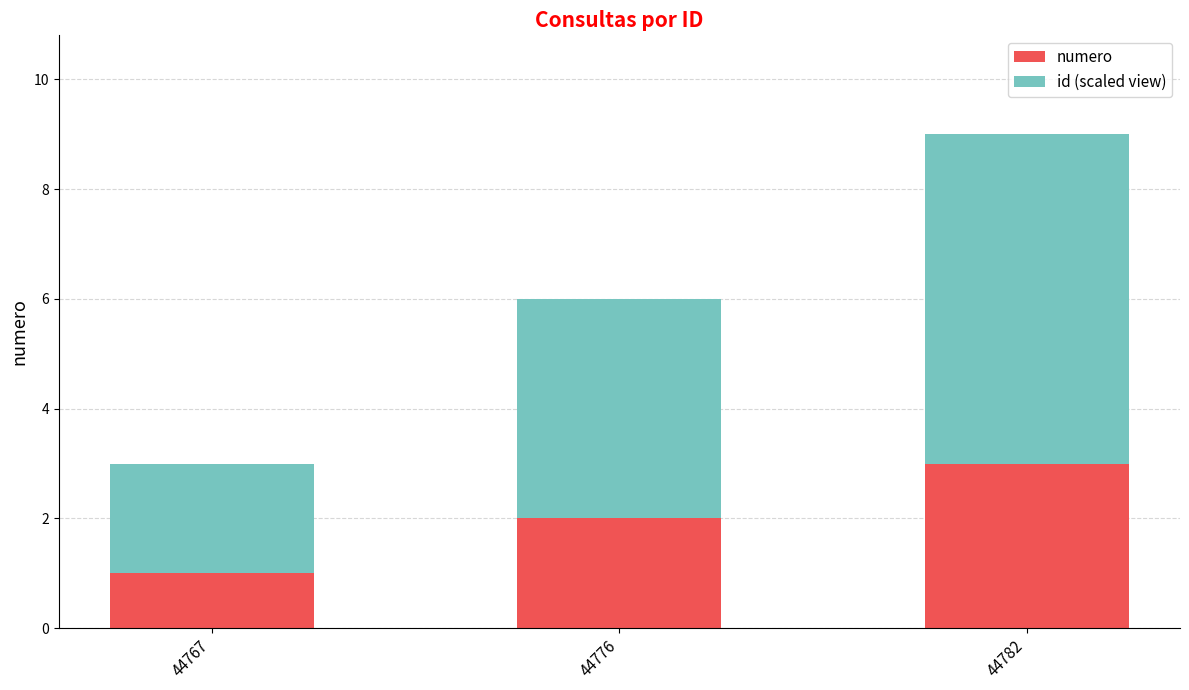

What is the sum of the numero values at 44782 and 44776?

5